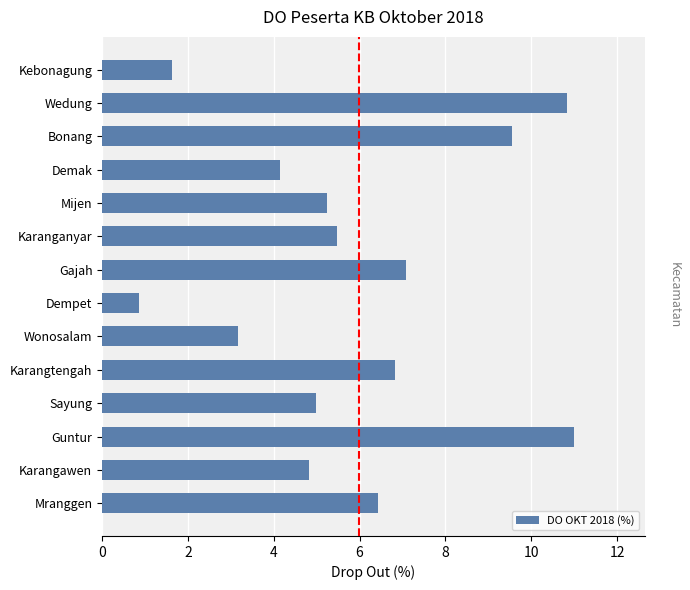

Reading bottom to top, list all the values displayed in this chart.

6.4	4.8	11.0	5.0	6.8	3.2	0.9	7.1	5.5	5.2	4.2	9.5	10.8	1.6